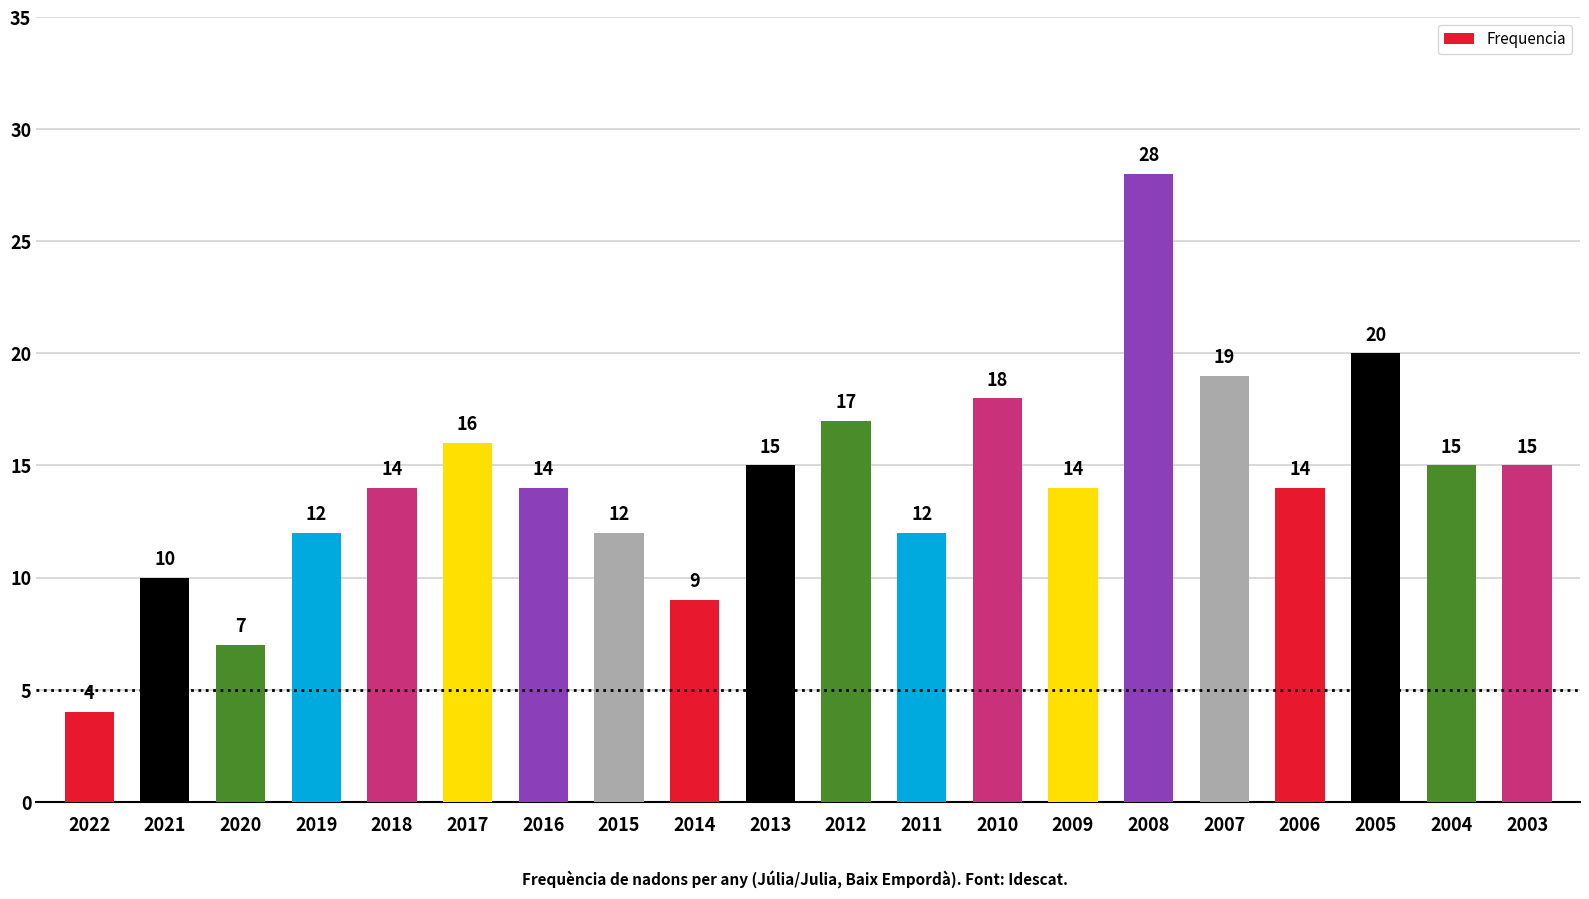

Reading left to right, transcribe all the data shown in this chart.

2022=4	2021=10	2020=7	2019=12	2018=14	2017=16	2016=14	2015=12	2014=9	2013=15	2012=17	2011=12	2010=18	2009=14	2008=28	2007=19	2006=14	2005=20	2004=15	2003=15